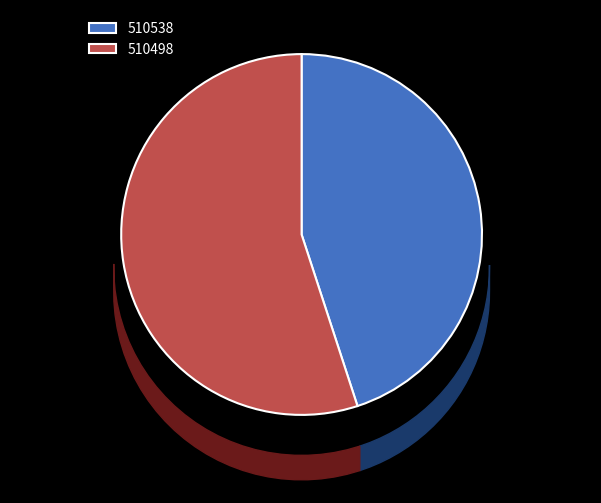

Approximately how many times larger is the value at 510538 compared to 510498?

0.8